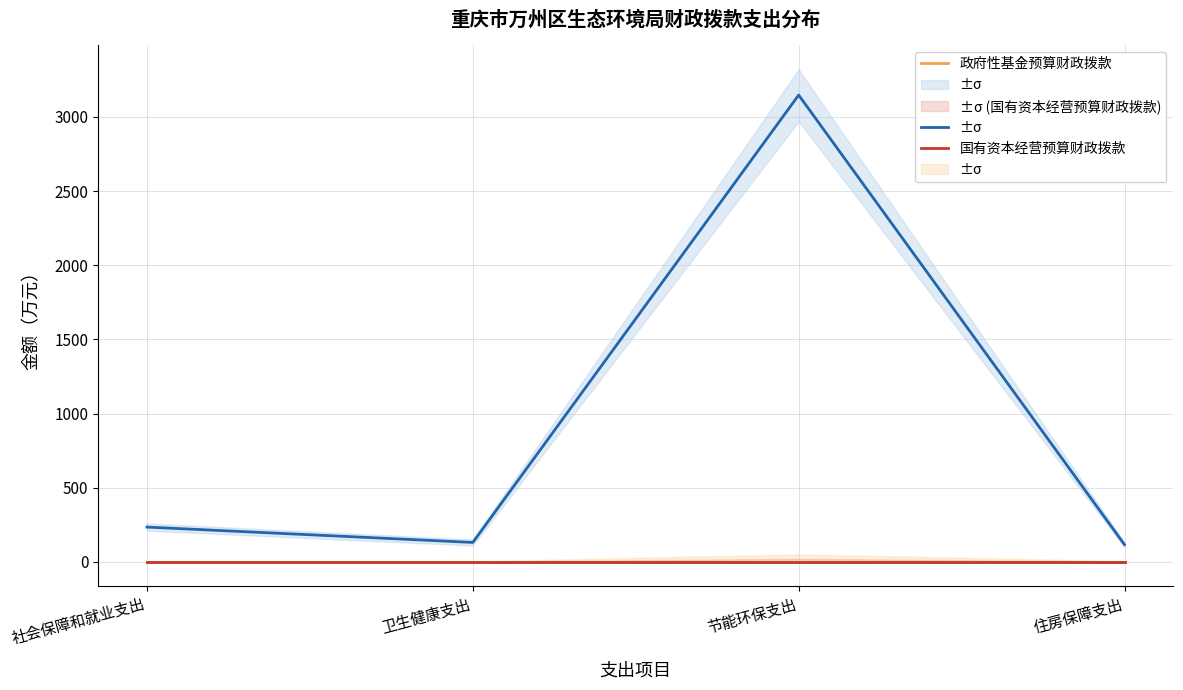

True or false: 政府性基金预算财政拨款 and 一般公共预算财政拨款 cross at least once.

False